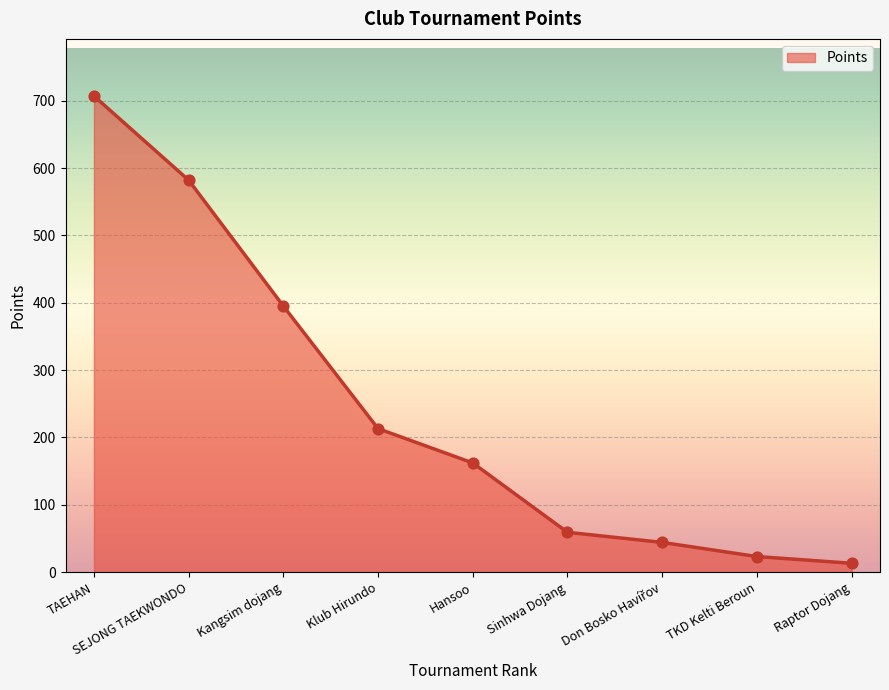

Which has a higher value, TKD Kelti Beroun or TAEHAN?

TAEHAN